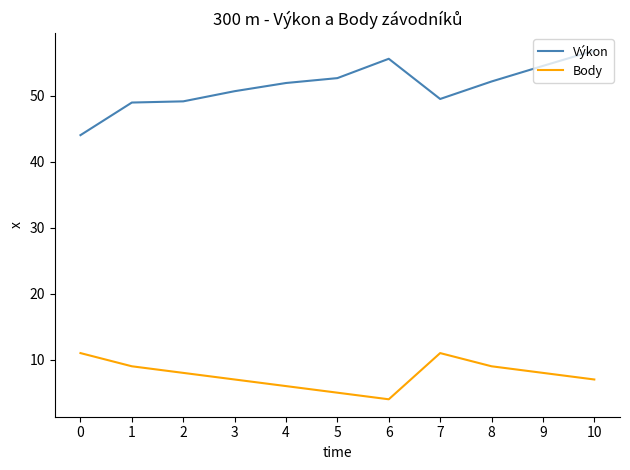

Which label corresponds to the largest value in the chart?

10